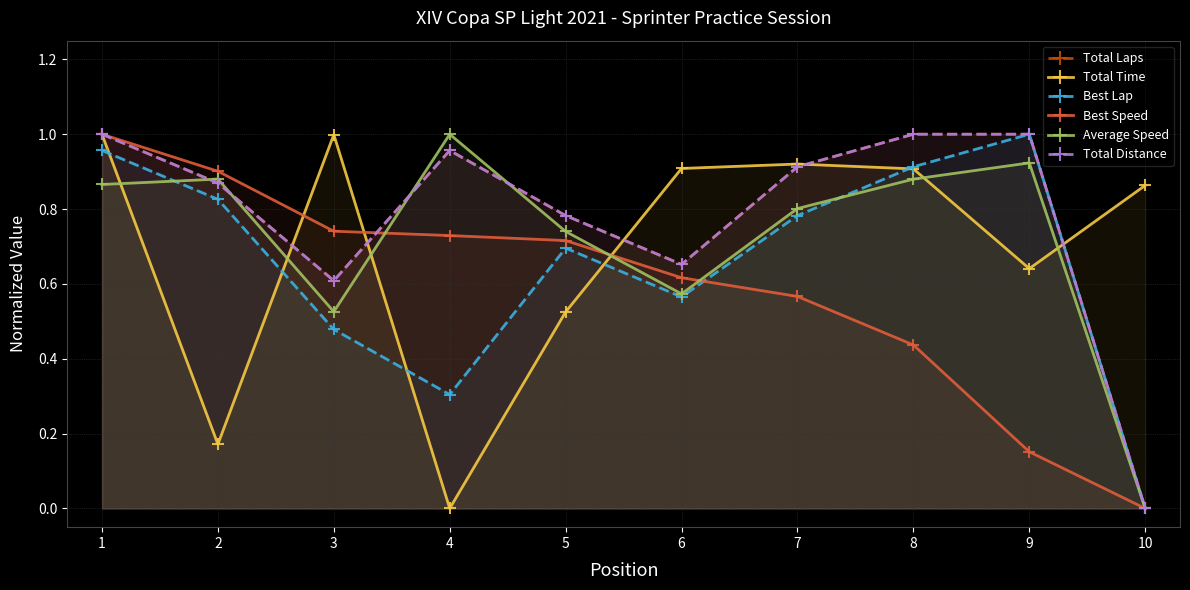

Which series has the largest total across all categories?

Total Distance